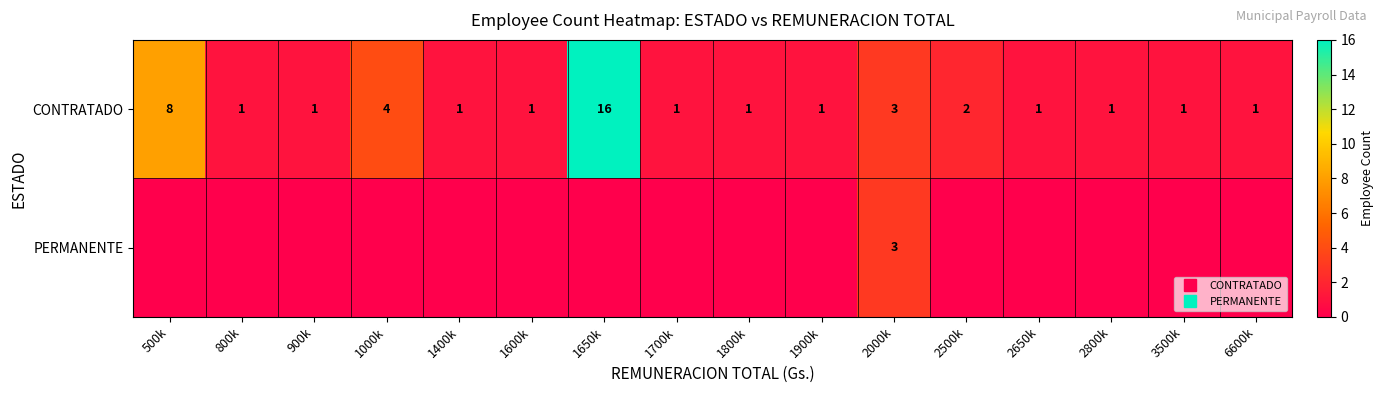

How many values in the PERMANENTE series exceed 0?

1